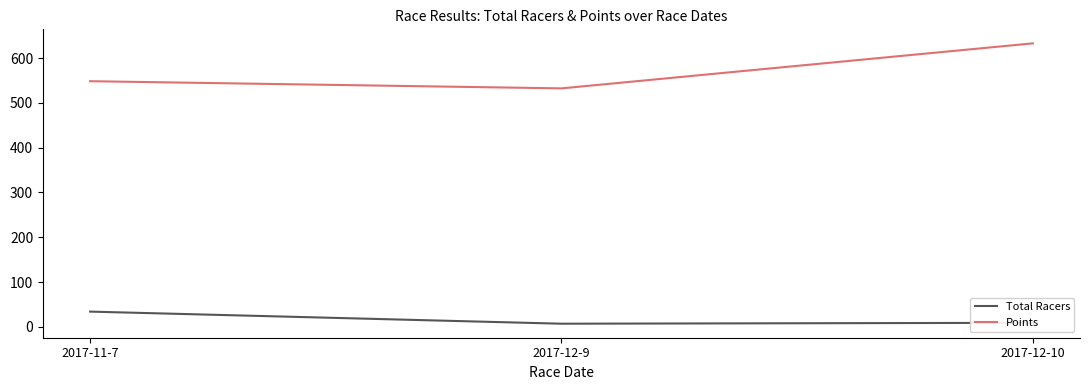

Between 2017-12-9 and 2017-12-10, which series saw the biggest shift?

Points